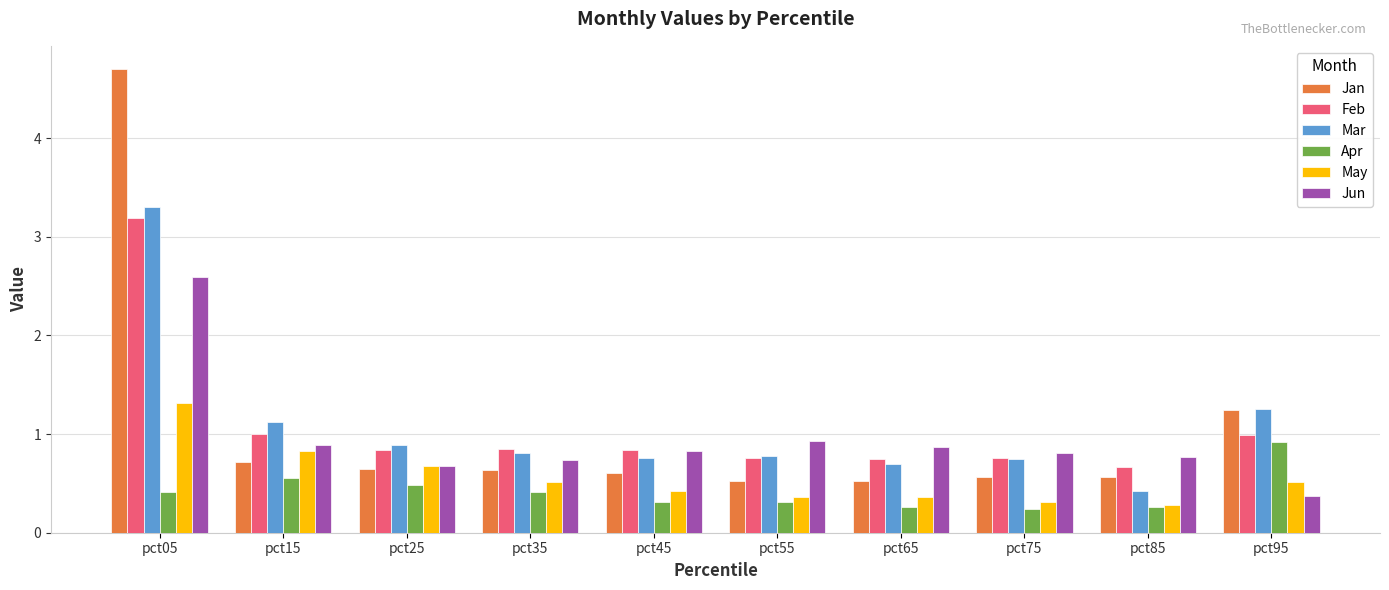

List the series in order of their peak value, highest first.

Jan, Mar, Feb, Jun, May, Apr